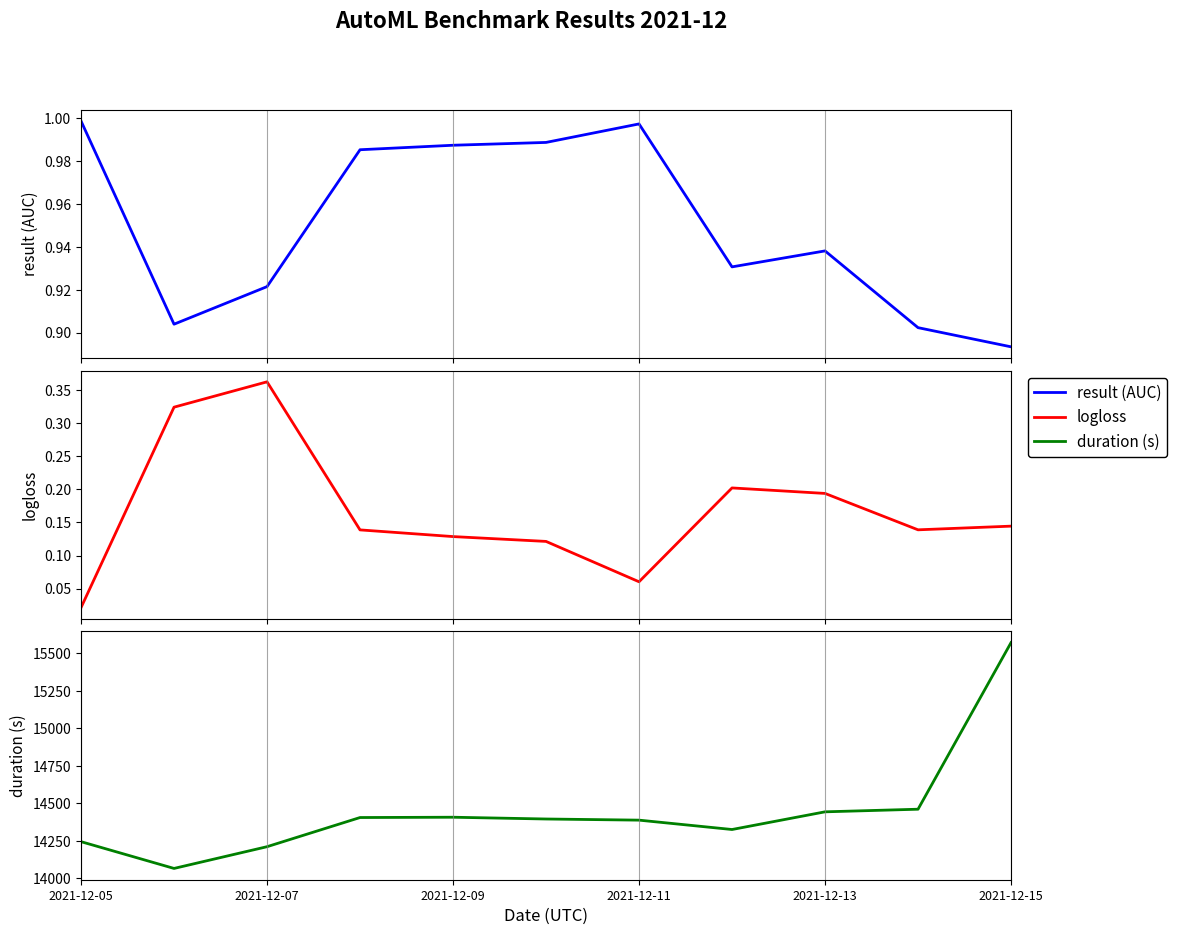

Reading left to right, list all the values displayed in this chart.

result (AUC): 1.0	0.9	0.9	1.0	1.0	1.0	1.0	0.9	0.9	0.9	0.9
logloss: 0.0	0.3	0.4	0.1	0.1	0.1	0.1	0.2	0.2	0.1	0.1
duration (s): 14244.7	14066.4	14211.2	14405.5	14407.5	14395.7	14388.1	14325.7	14443.5	14460.9	15570.7